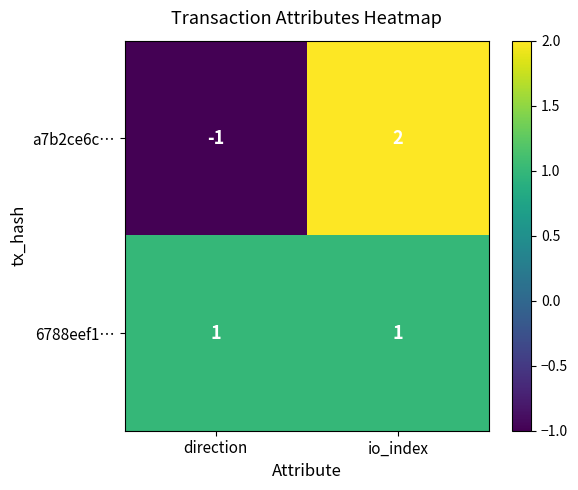

True or false: 6788eef1… has a value of 2 at direction.

False